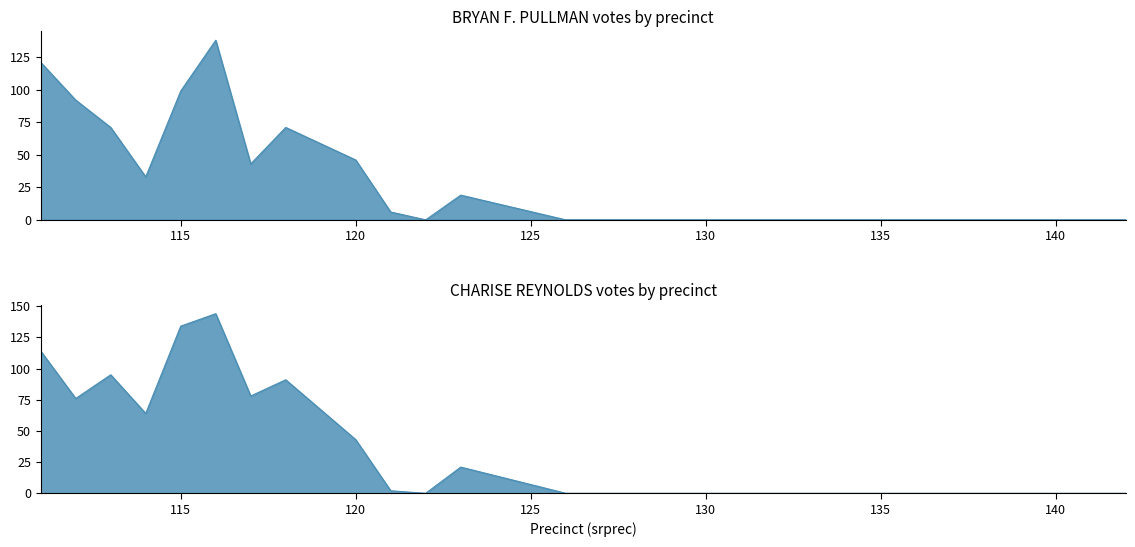

Rank the series by their average value, from lowest to highest.

BRYAN F. PULLMAN, CHARISE REYNOLDS